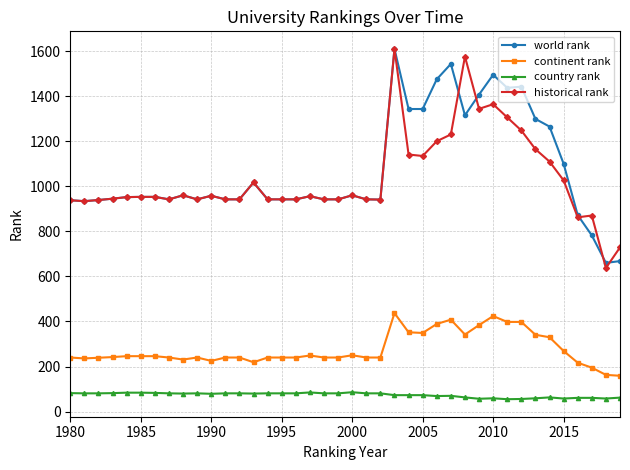

What is the minimum value shown in the chart?

55.0